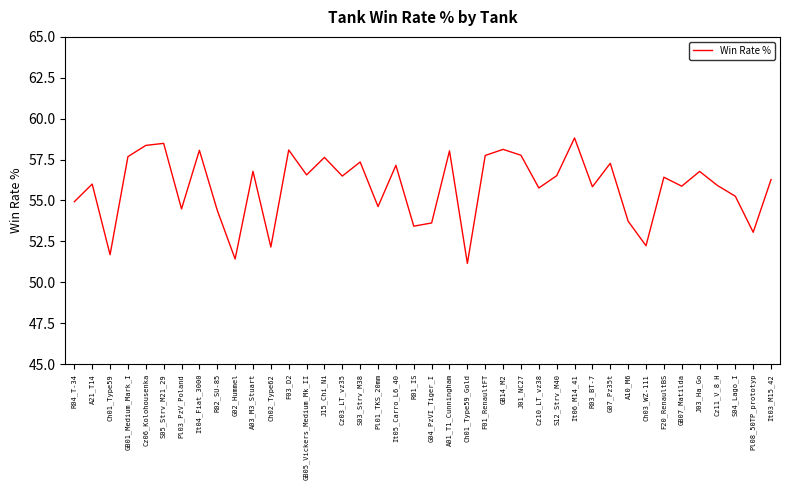

What position from the right is R01_IS?

21